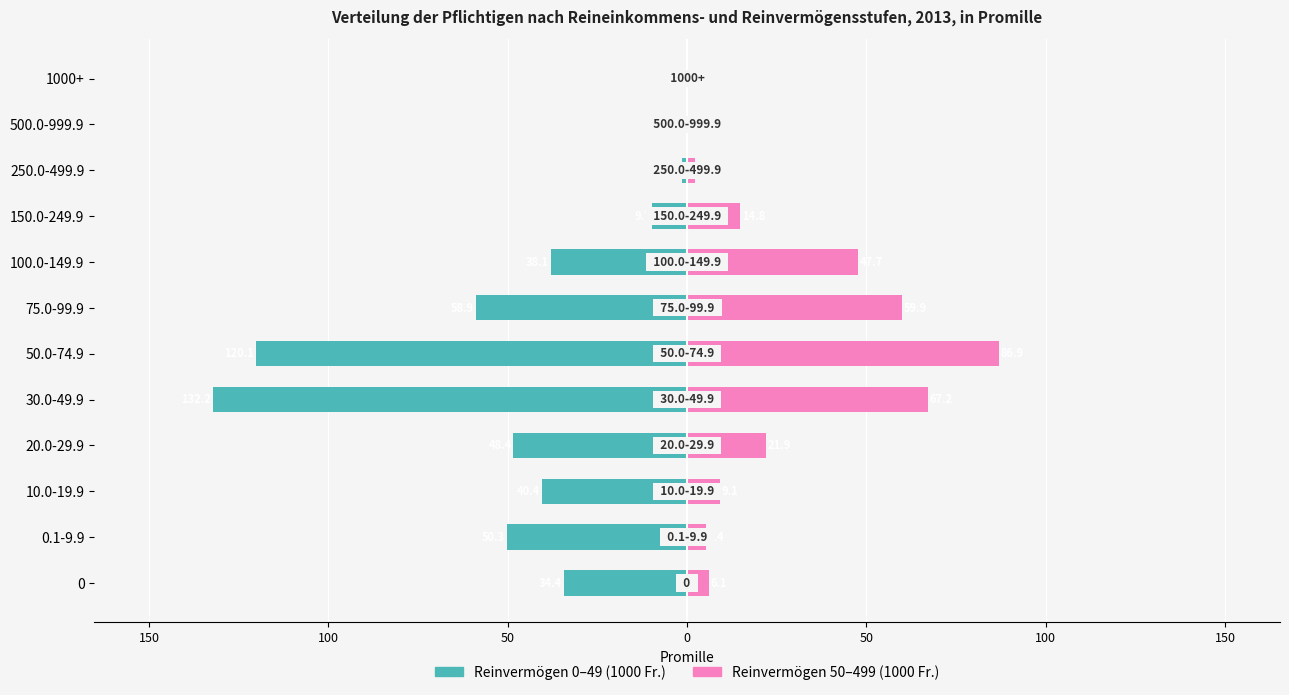

At 10.0-19.9, list the series in order from largest to smallest.

Reinvermögen 50–499 (1000 Fr.), Reinvermögen 0–49 (1000 Fr.)